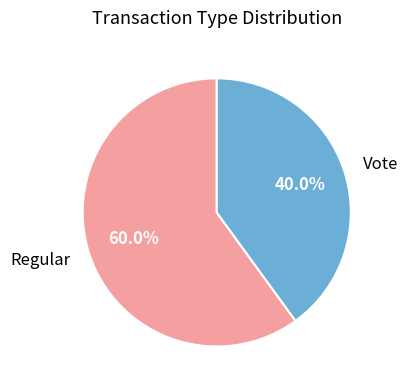

True or false: Vote accounts for 50% of the total.

False